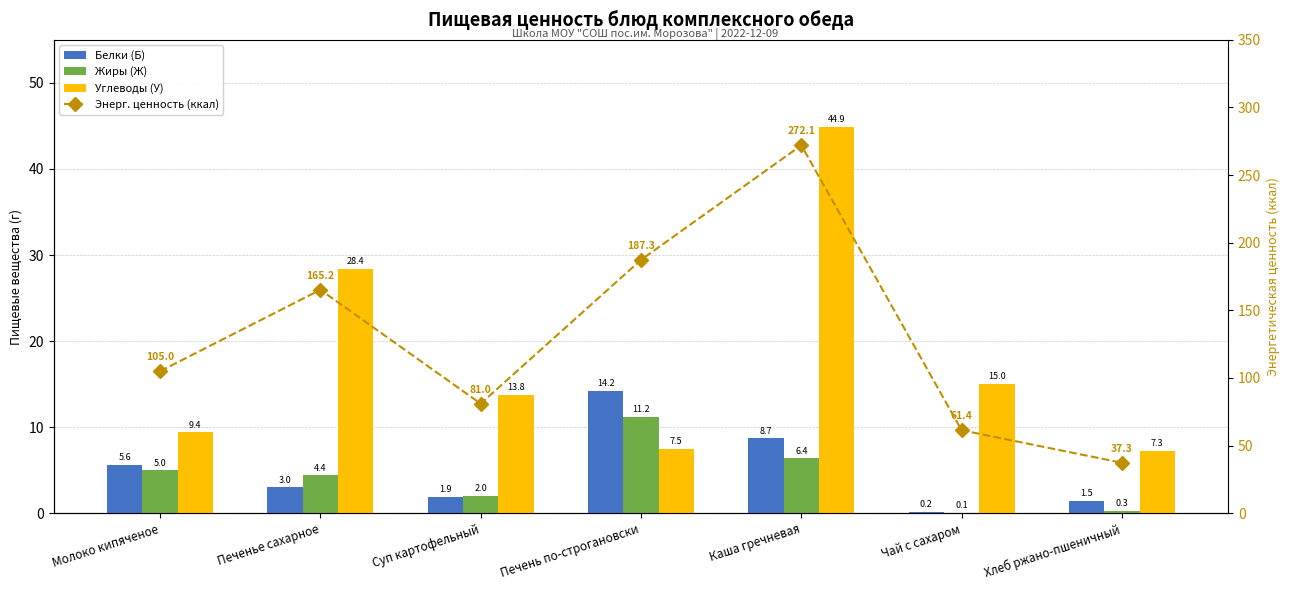

Which label corresponds to the largest value in the chart?

Каша гречневая